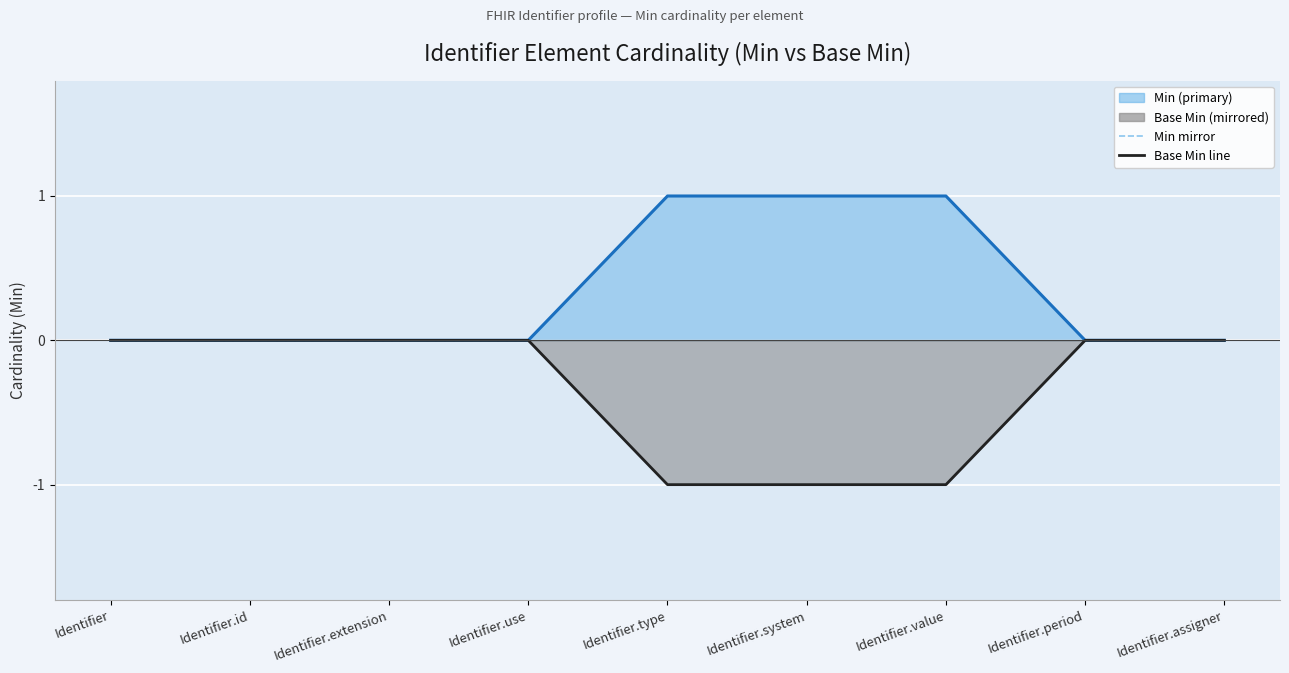

What is the total value across all series at Identifier.type?

-1